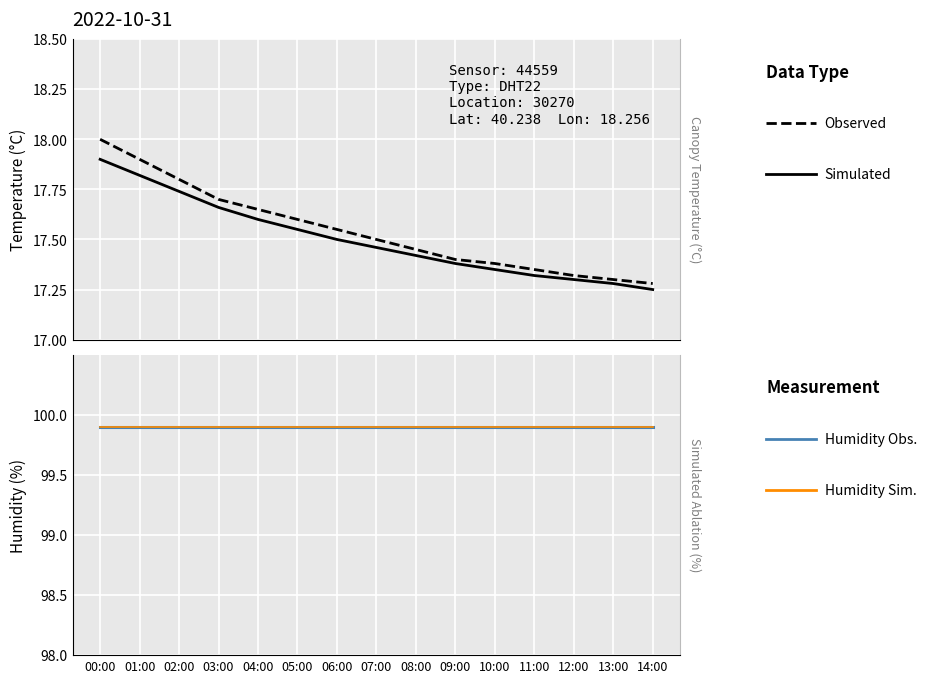

The Simulated Humidity series shows 99.9 at 06:00. True or false?

True